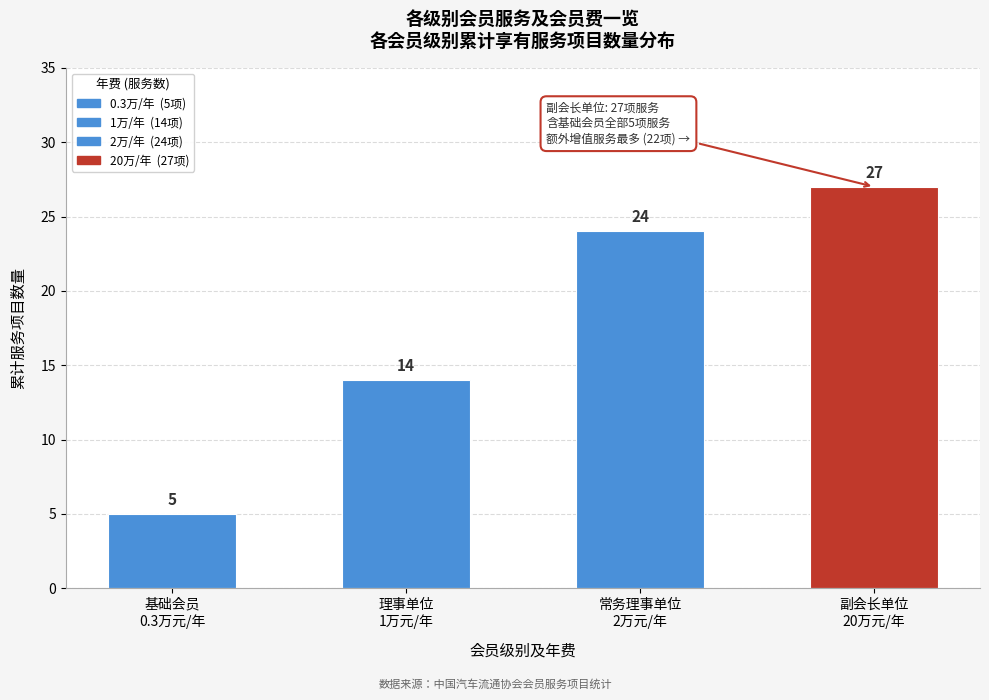

Reading left to right, what are all the values shown in this chart?

5	14	24	27